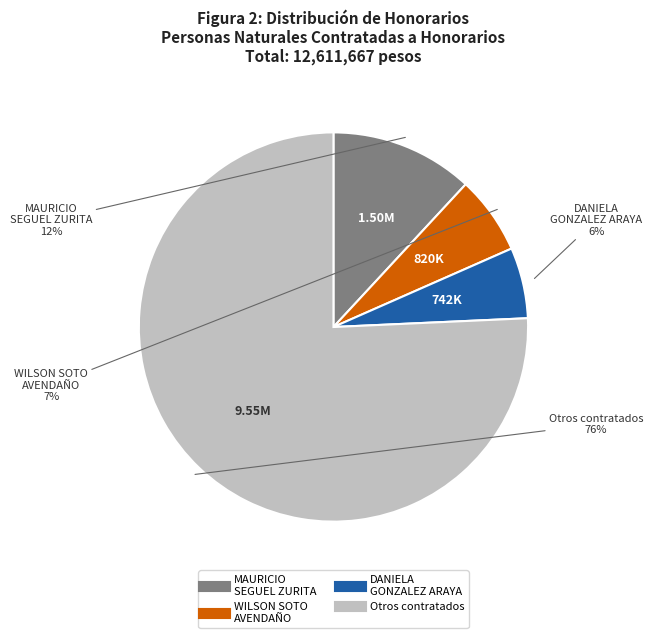

Is there any slice that represents more than half of the pie?

Yes